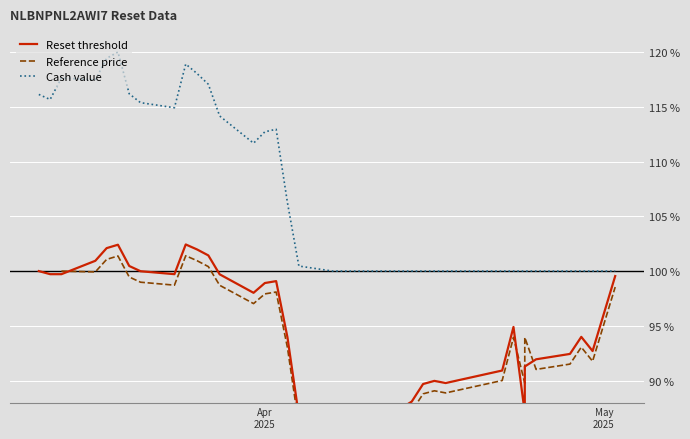

Does the chart display data point markers on the line(s)?

No